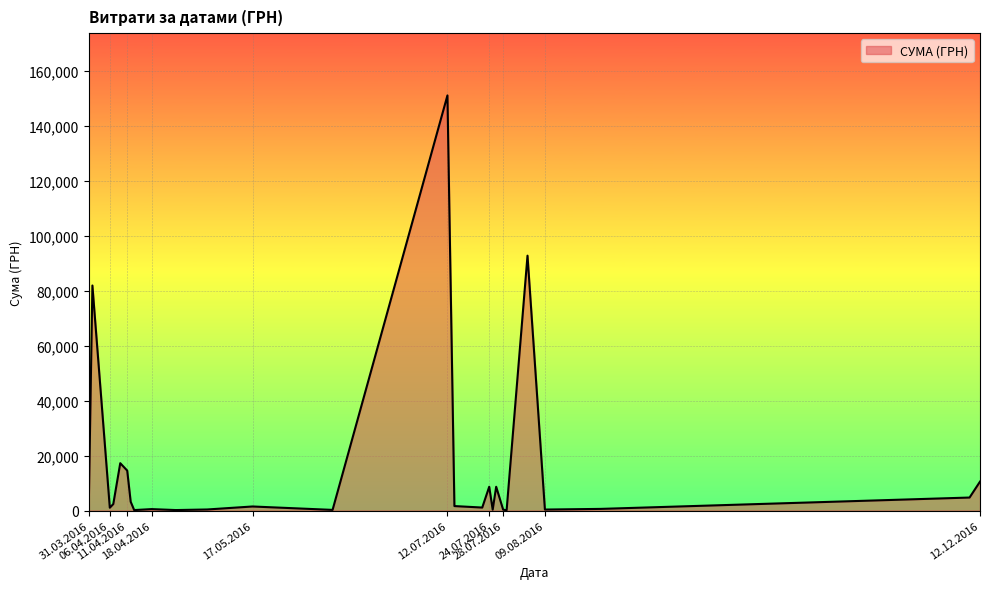

What is the difference between the maximum and minimum values?

151018.1